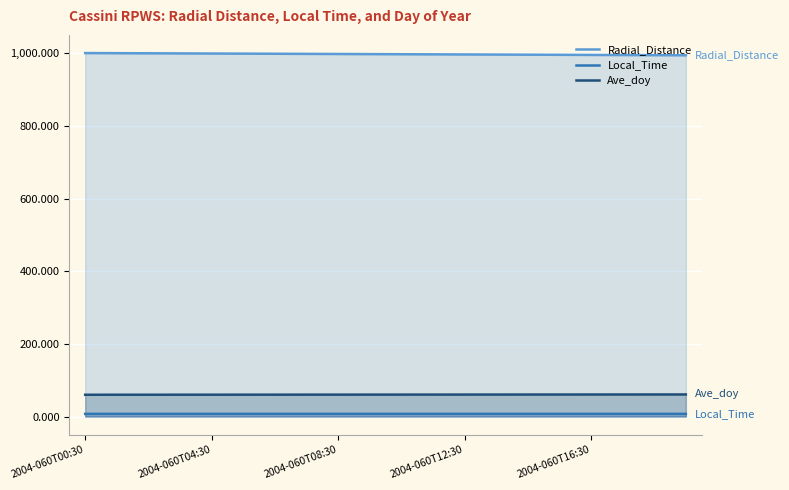

What is the greatest value displayed?

1001.0